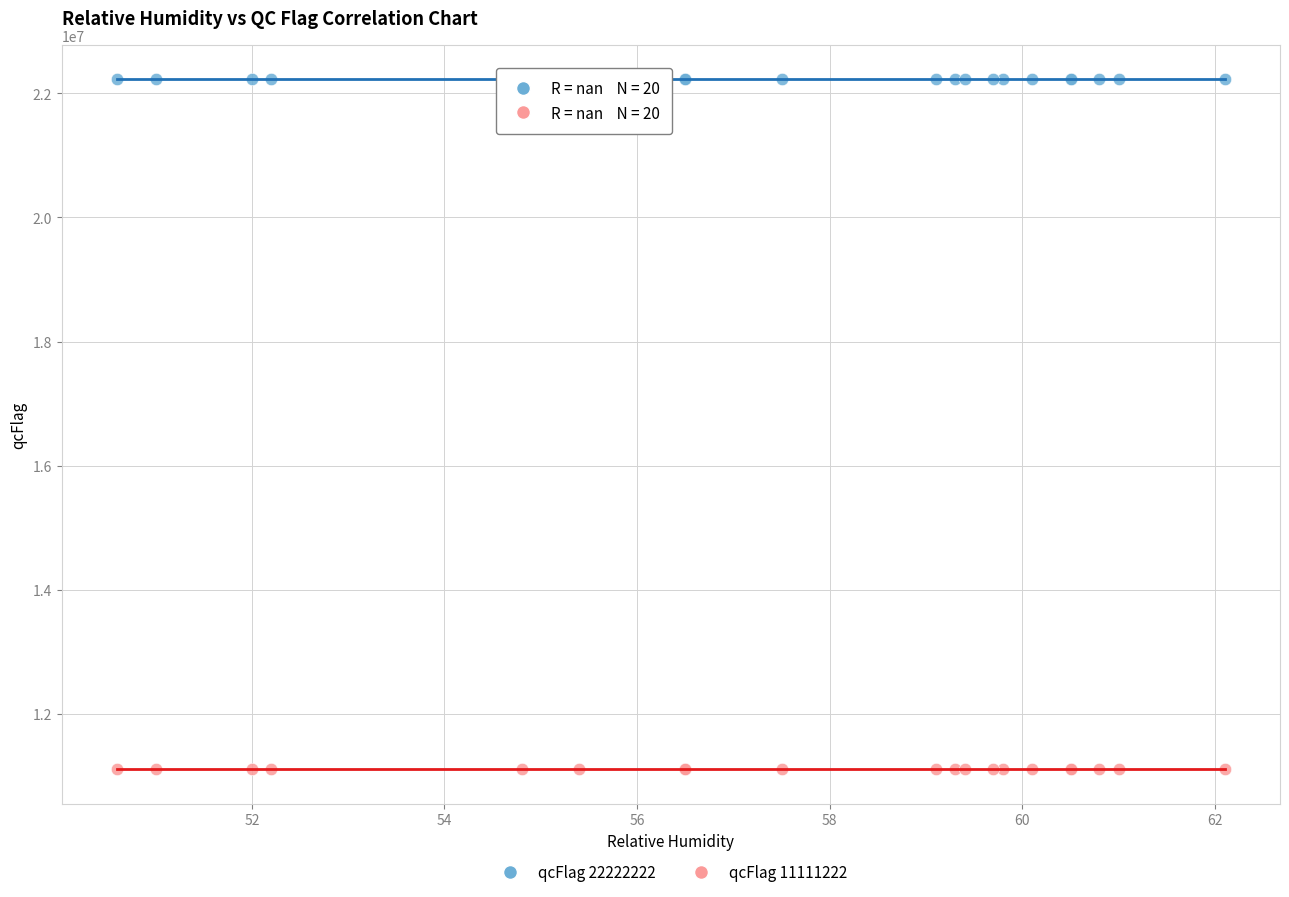

Which series contains the highest Y value?

qcFlag 22222222